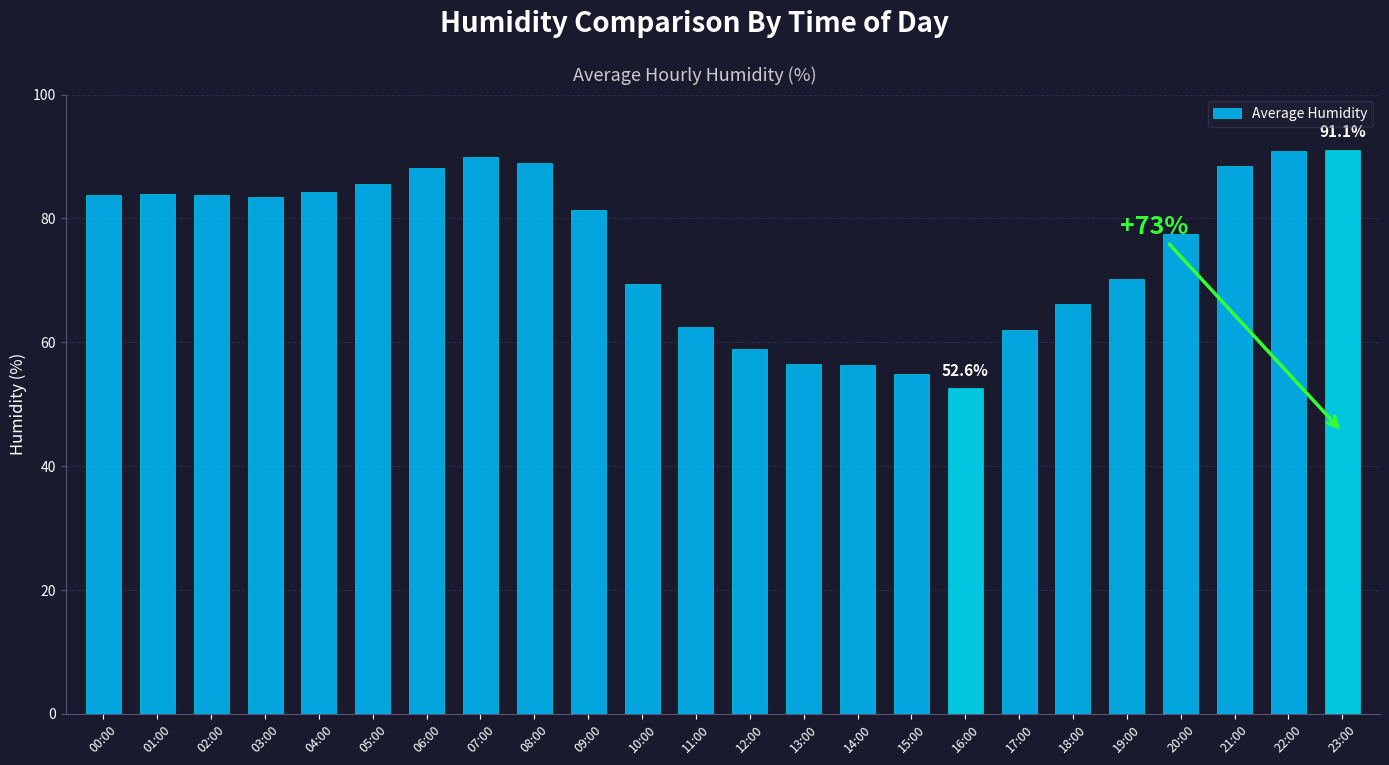

Approximately how many times larger is the value at 09:00 compared to 19:00?

1.2